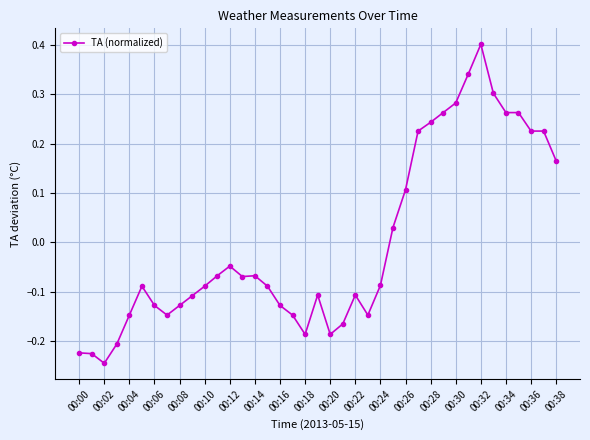

What is the maximum value shown in the chart?

0.4